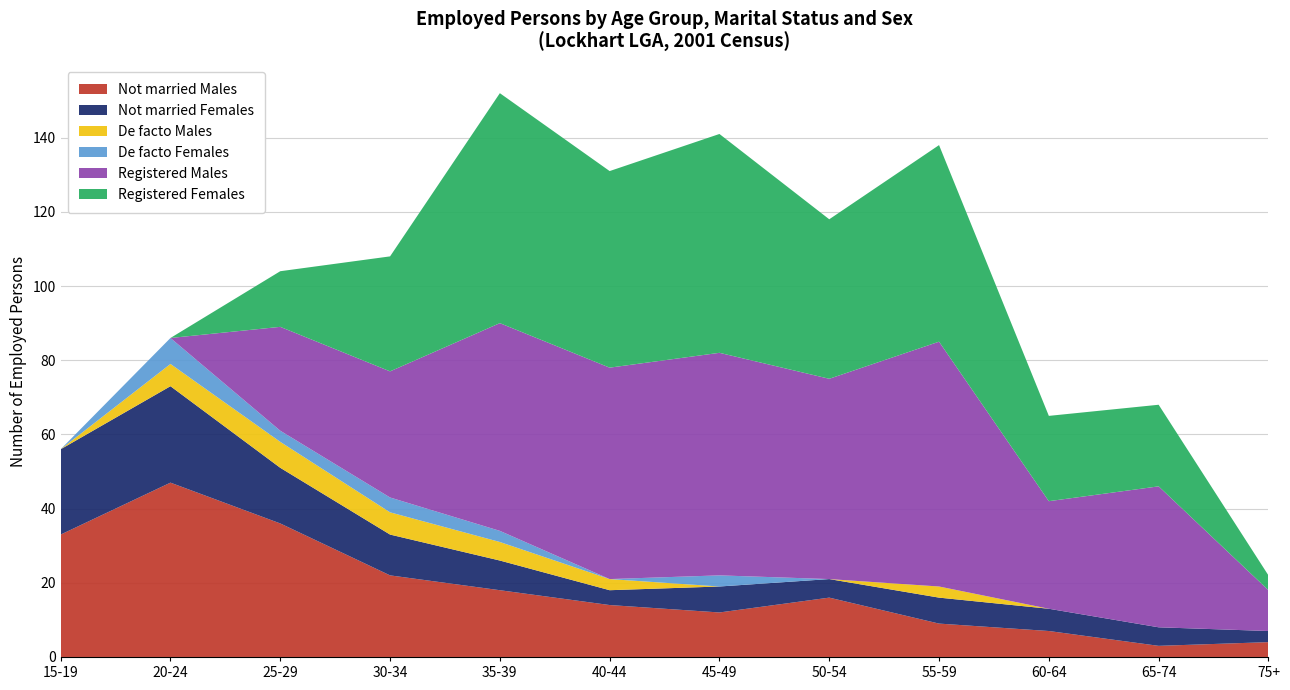

Reading left to right, list all the values displayed in this chart.

Not married Males: 33	47	36	22	18	14	12	16	9	7	3	4
Not married Females: 23	26	15	11	8	4	7	5	7	6	5	3
De facto Males: 0	6	7	6	5	3	0	0	3	0	0	0
De facto Females: 0	7	3	4	3	0	3	0	0	0	0	0
Registered Males: 0	0	28	34	56	57	60	54	66	29	38	11
Registered Females: 0	0	15	31	62	53	59	43	53	23	22	4